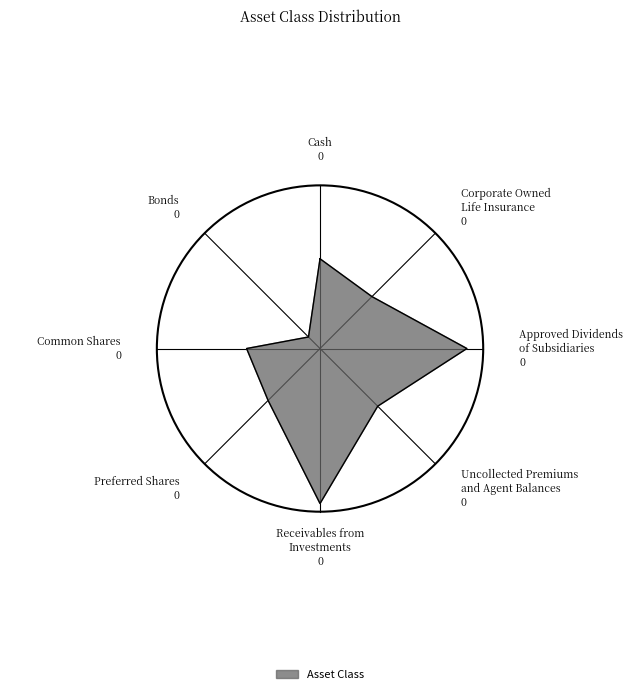

Does Cash account for over 50% of the chart?

No